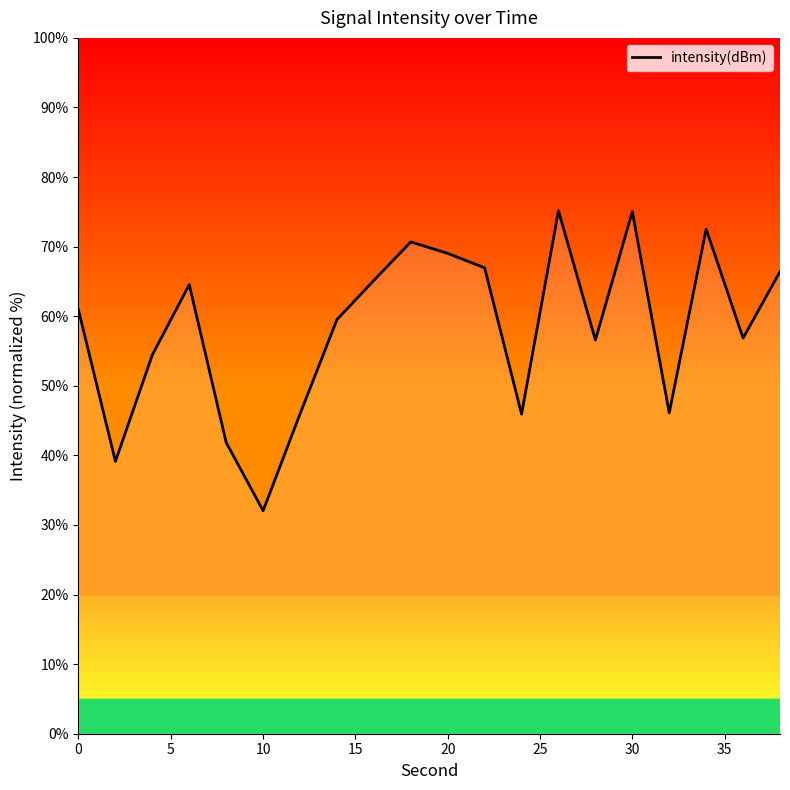

What is the smallest value displayed?

32.0